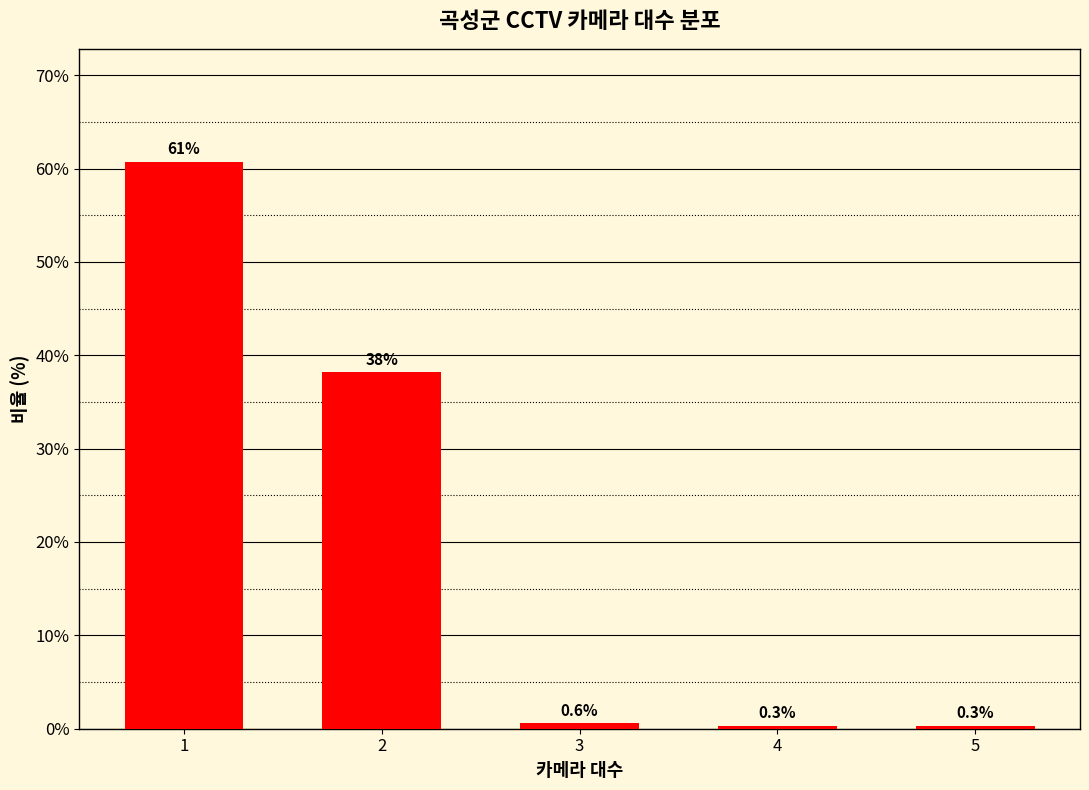

Reading left to right, list all the values displayed in this chart.

60.7	38.2	0.6	0.3	0.3